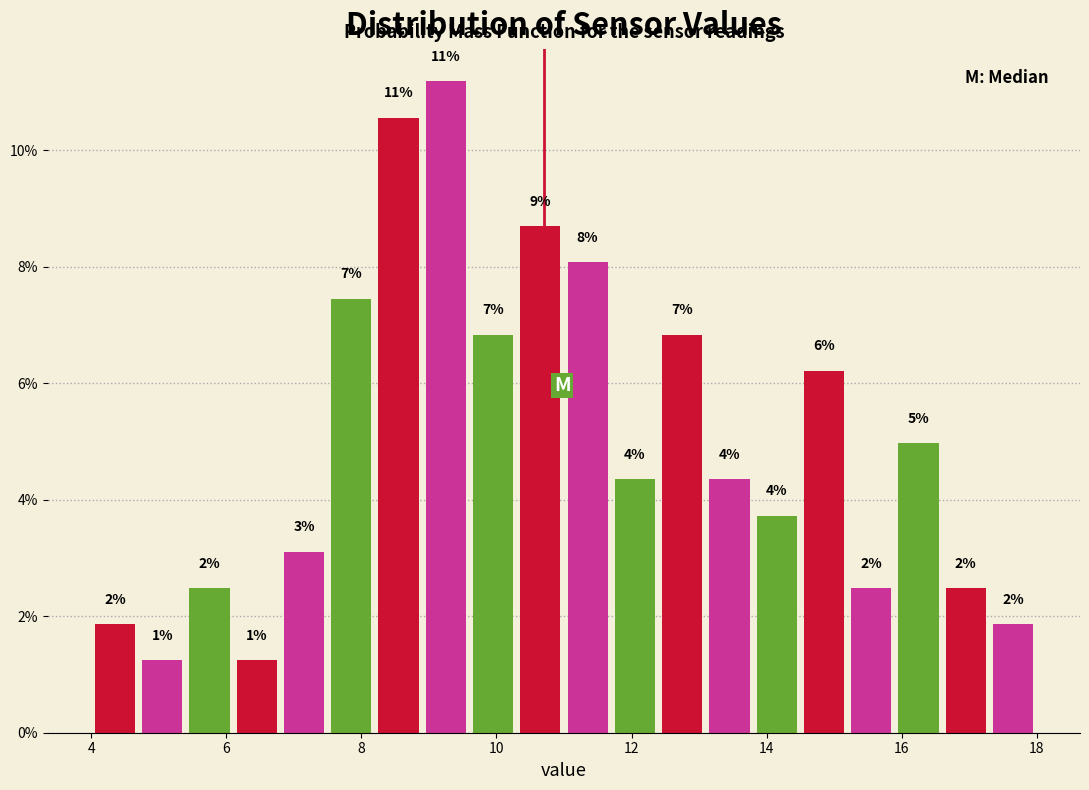

Around what value on the x-axis is the tallest bar? Give the approximate position of its centre, as read against the axis.

9.2